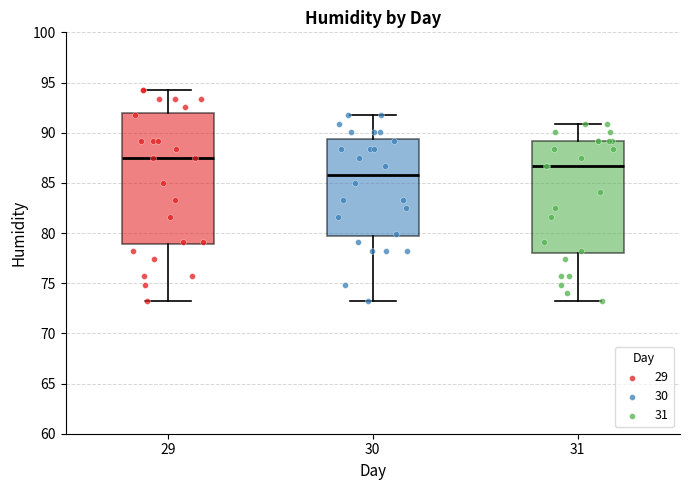

Where does the median line of the box at x = 31 sit on the y-axis? The values are not printed on the chart, so give them approximately, as read against the axis.

86.5